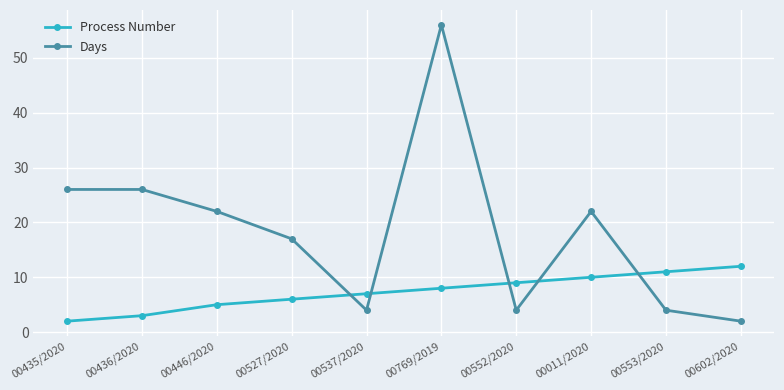

How many data points does each series have?

10